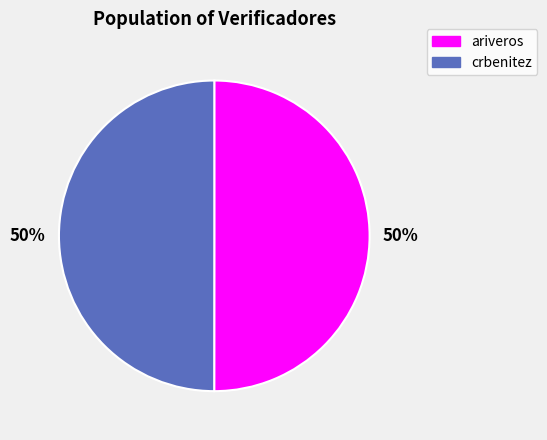

To the nearest percent, what percentage of the pie is crbenitez?

50%